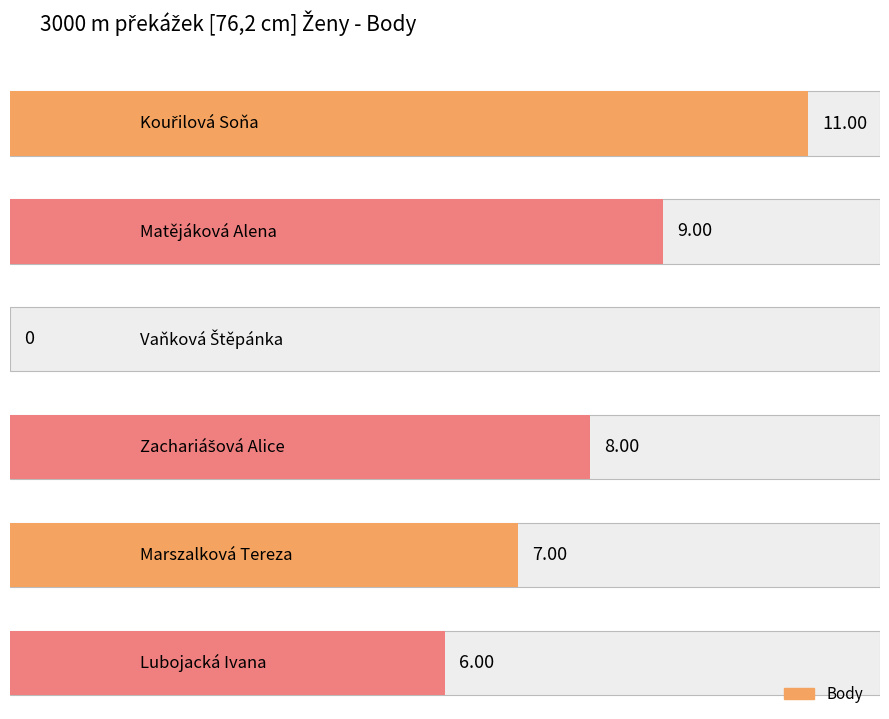

Reading left to right, list all the values displayed in this chart.

Kouřilová Soňa=11	Matějáková Alena=9	Vaňková Štěpánka=0	Zachariášová Alice=8	Marszalková Tereza=7	Lubojacká Ivana=6